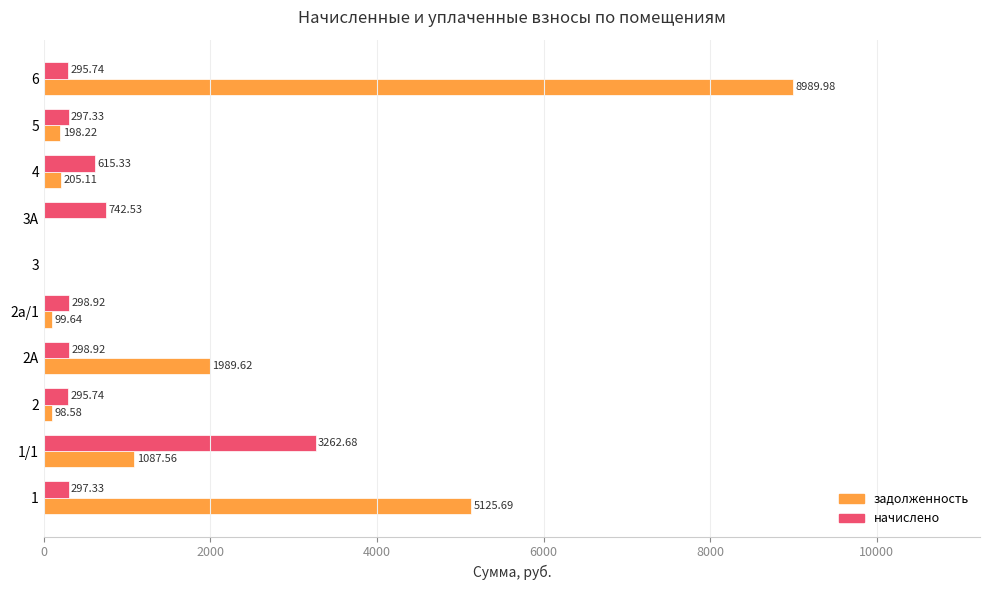

Between 2А and 3А, which series saw the biggest shift?

задолженность